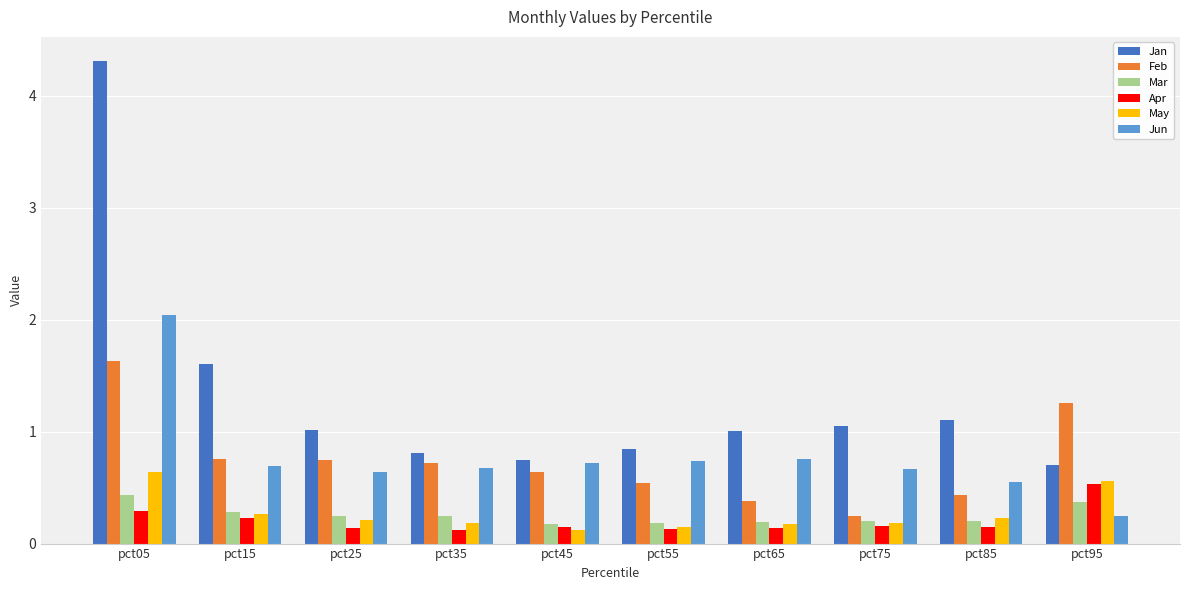

Count the number of categories in the chart.

10